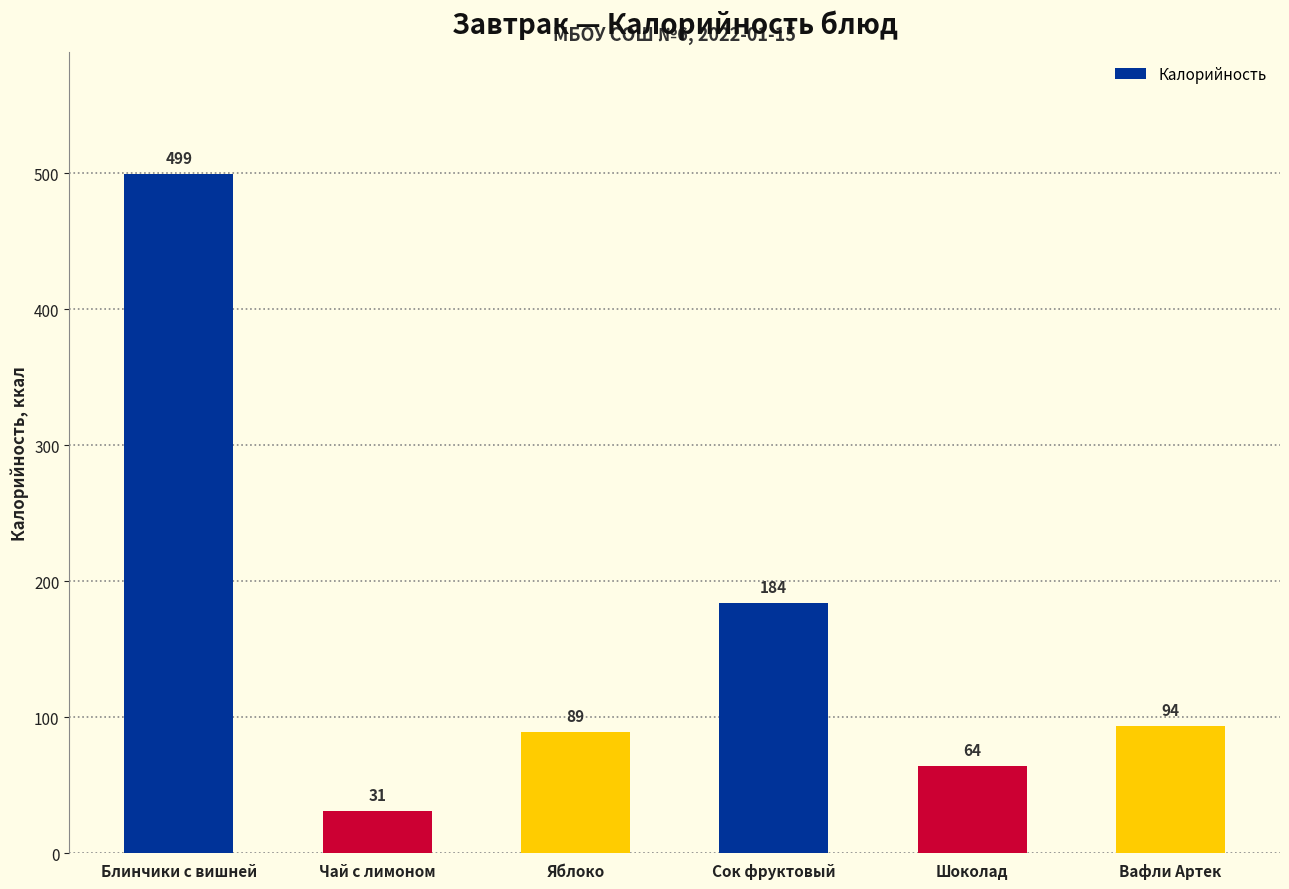

What is the difference between the values at Чай с лимоном and Сок фруктовый?

153.0